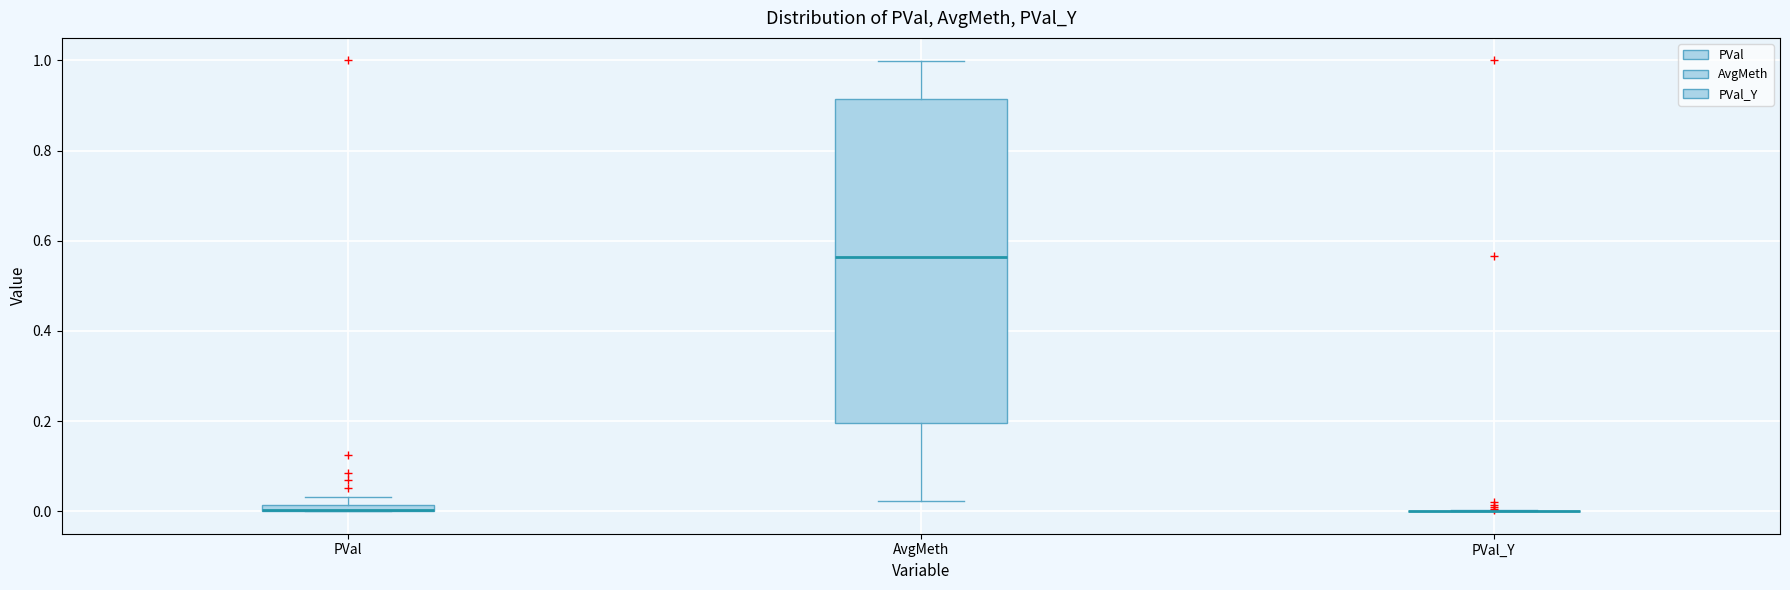

Comparing the boxes themselves (not the whiskers), which one is the tallest?

AvgMeth